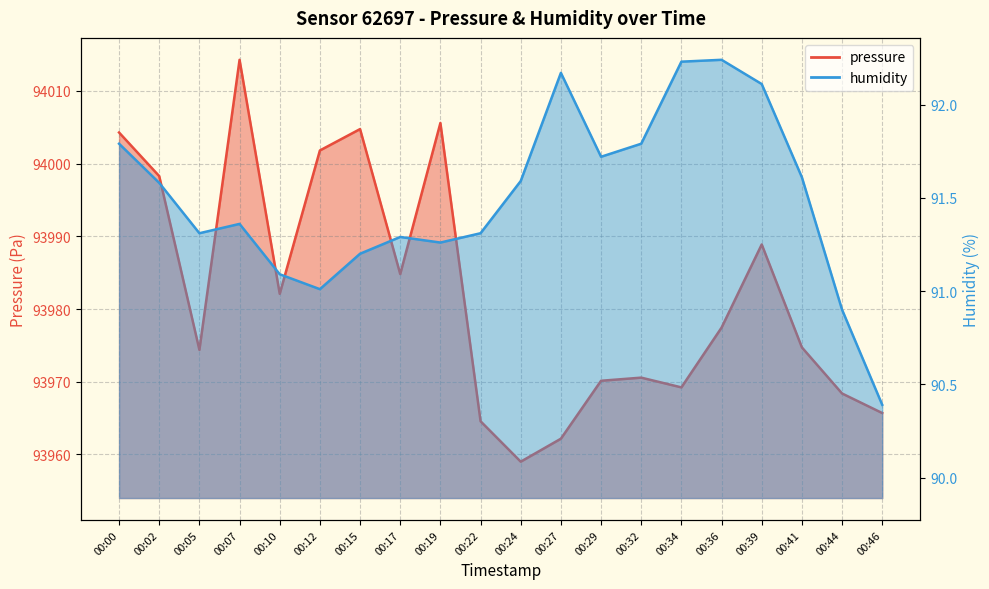

At which label does pressure reach its peak?

00:07